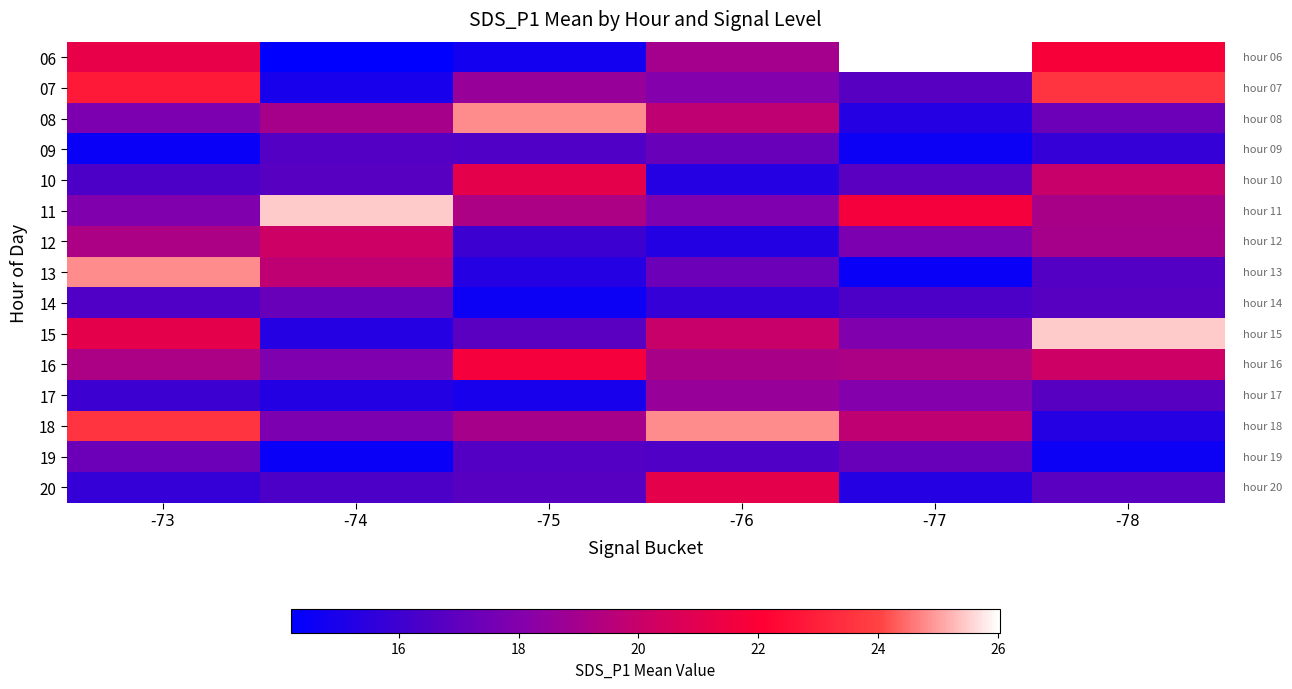

Reading left to right, list all the values displayed in this chart.

06: -73=21.2	-74=14.2	-75=14.8	-76=19.0	-77=26.0	-78=21.8
07: -73=22.8	-74=14.9	-75=18.6	-76=18.0	-77=16.8	-78=23.6
08: -73=17.8	-74=19.0	-75=24.8	-76=19.7	-77=15.3	-78=17.3
09: -73=14.5	-74=16.6	-75=16.5	-76=17.2	-77=14.6	-78=15.7
10: -73=16.4	-74=16.8	-75=21.1	-76=15.3	-77=16.8	-78=20.0
11: -73=17.9	-74=25.4	-75=19.2	-76=17.9	-77=21.7	-78=19.1
12: -73=19.2	-74=20.1	-75=16.0	-76=15.2	-77=17.8	-78=19.0
13: -73=24.8	-74=19.7	-75=15.3	-76=17.3	-77=14.5	-78=16.6
14: -73=16.5	-74=17.2	-75=14.6	-76=15.7	-77=16.4	-78=16.8
15: -73=21.1	-74=15.3	-75=16.8	-76=20.0	-77=17.9	-78=25.4
16: -73=19.2	-74=17.9	-75=21.7	-76=19.1	-77=19.2	-78=20.1
17: -73=16.0	-74=15.2	-75=14.9	-76=18.6	-77=18.0	-78=16.8
18: -73=23.6	-74=17.8	-75=19.0	-76=24.8	-77=19.7	-78=15.3
19: -73=17.3	-74=14.5	-75=16.6	-76=16.5	-77=17.2	-78=14.6
20: -73=15.7	-74=16.4	-75=16.8	-76=21.1	-77=15.3	-78=16.8